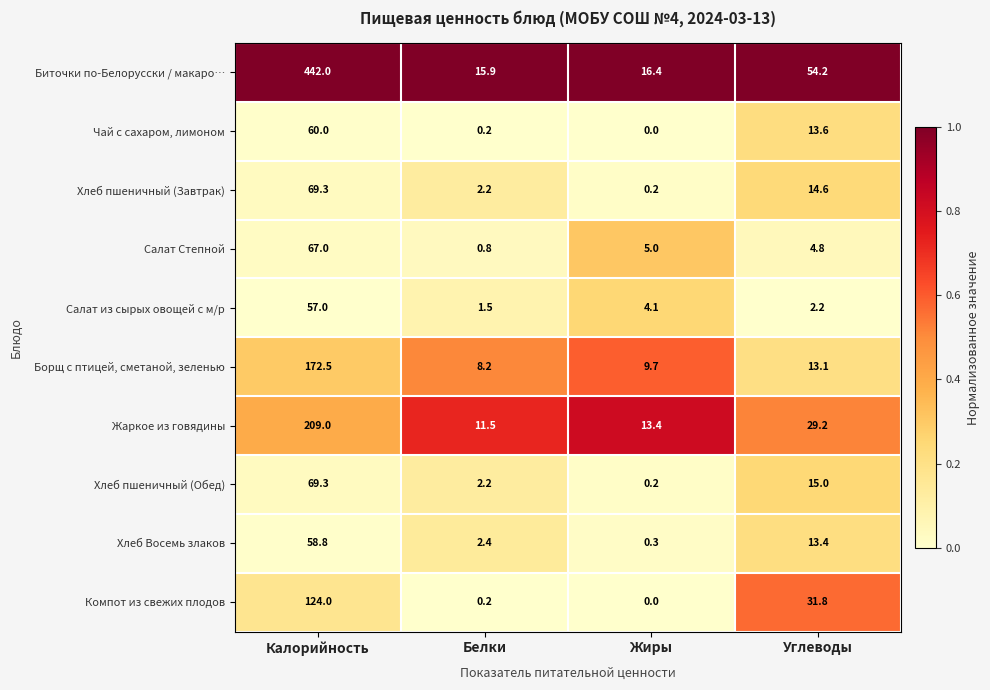

Is it true that Салат из сырых овощей с м/р equals 0.8 at Углеводы?

False